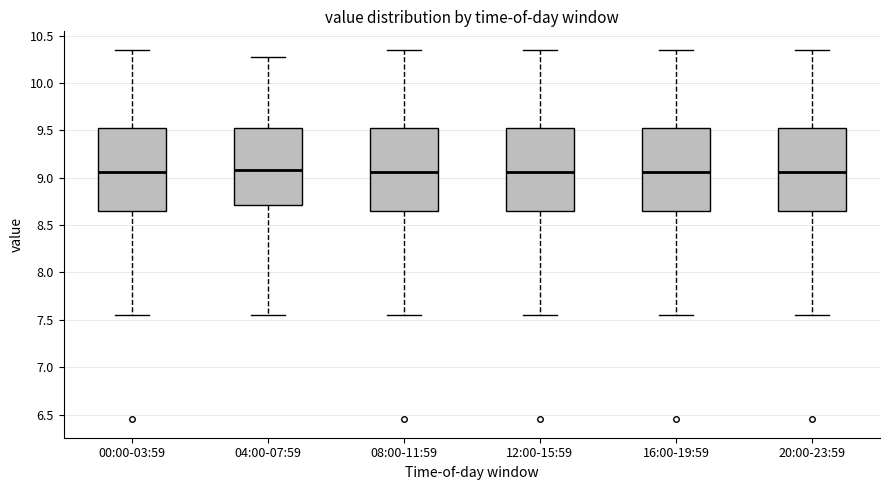

Reading left to right, transcribe this box plot: for each box, give where its median line is, the range the box spans, and where its two whiskers end, as read against the y-axis. The values are not printed on the chart, so give them approximately, as read against the axis.

00:00-03:59: median 9.05, box 8.65 to 9.50, whiskers 7.55 to 10.35
04:00-07:59: median 9.10, box 8.70 to 9.50, whiskers 7.55 to 10.25
08:00-11:59: median 9.05, box 8.65 to 9.50, whiskers 7.55 to 10.35
12:00-15:59: median 9.05, box 8.65 to 9.50, whiskers 7.55 to 10.35
16:00-19:59: median 9.05, box 8.65 to 9.50, whiskers 7.55 to 10.35
20:00-23:59: median 9.05, box 8.65 to 9.50, whiskers 7.55 to 10.35